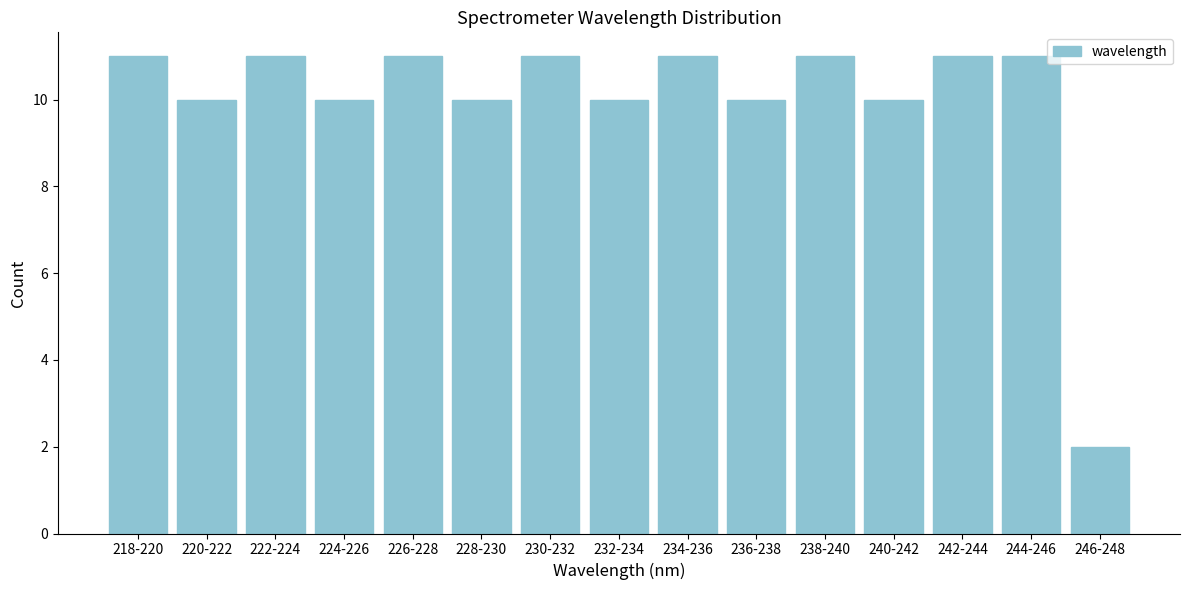

Reading left to right, list all the values displayed in this chart.

218-220=11	220-222=10	222-224=11	224-226=10	226-228=11	228-230=10	230-232=11	232-234=10	234-236=11	236-238=10	238-240=11	240-242=10	242-244=11	244-246=11	246-248=2